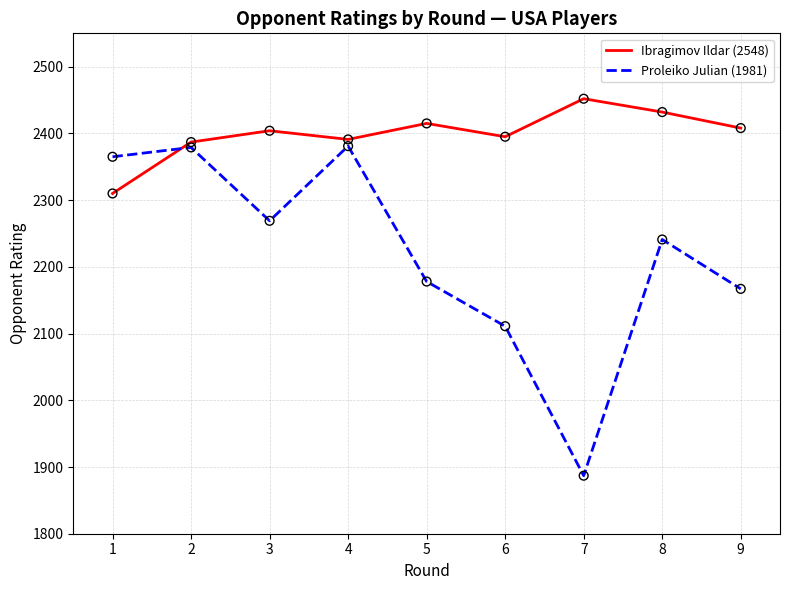

What is the total value across all series at 9?

4575